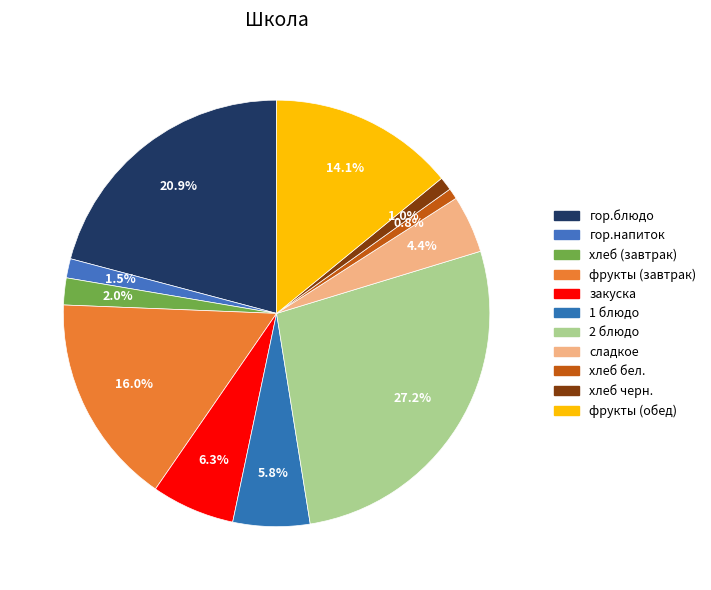

How many slices are in this pie chart?

11